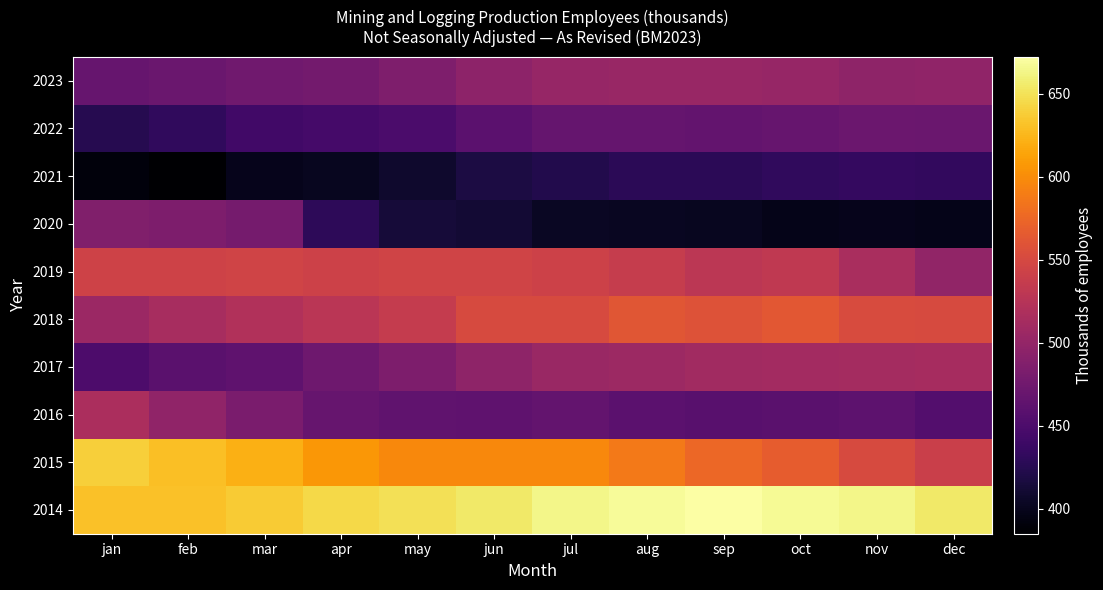

Reading left to right, extract all data points from this chart.

2014: jan=631	feb=631	mar=637	apr=644	may=649	jun=655	jul=664	aug=668	sep=672	oct=667	nov=664	dec=655
2015: jan=639	feb=630	mar=621	apr=606	may=598	jun=598	jul=597	aug=587	sep=575	oct=567	nov=551	dec=540
2016: jan=517	feb=498	mar=482	apr=468	may=464	jun=463	jul=466	aug=461	sep=458	oct=459	nov=462	dec=455
2017: jan=451	feb=459	mar=463	apr=474	may=484	jun=497	jul=504	aug=507	sep=510	oct=511	nov=512	dec=513
2018: jan=506	feb=514	mar=521	apr=528	may=536	jun=551	jul=551	aug=562	sep=558	oct=563	nov=553	dec=551
2019: jan=544	feb=544	mar=545	apr=542	may=545	jun=545	jul=542	aug=537	sep=529	oct=532	nov=516	dec=499
2020: jan=486	feb=484	mar=479	apr=429	may=414	jun=411	jul=404	aug=402	sep=401	oct=398	nov=399	dec=398
2021: jan=391	feb=385	mar=399	apr=401	may=408	jun=418	jul=423	aug=428	sep=428	oct=431	nov=434	dec=433
2022: jan=425	feb=432	mar=443	apr=445	may=450	jun=461	jul=467	aug=467	sep=466	oct=468	nov=472	dec=471
2023: jan=469	feb=471	mar=475	apr=477	may=485	jun=495	jul=502	aug=503	sep=503	oct=502	nov=497	dec=498